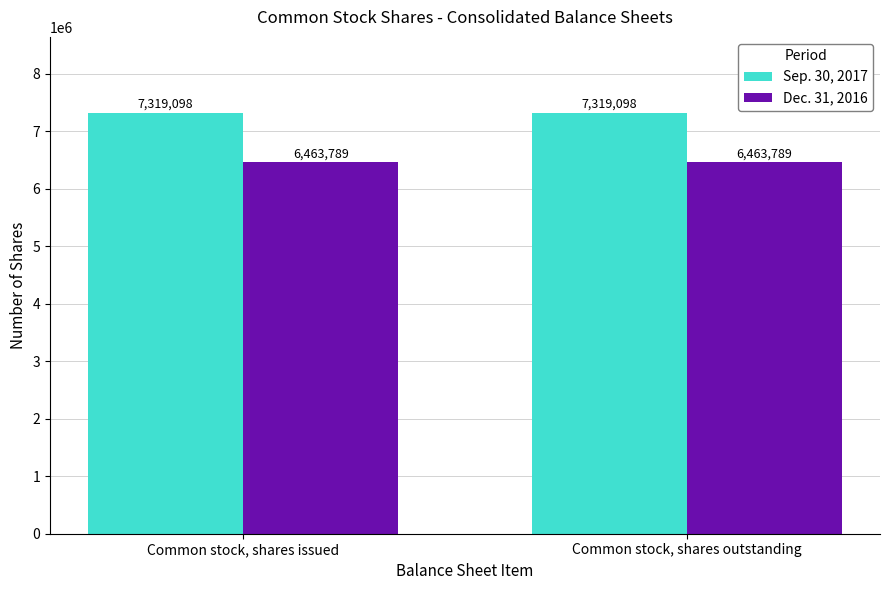

List the series in order of their peak value, highest first.

Sep. 30, 2017, Dec. 31, 2016